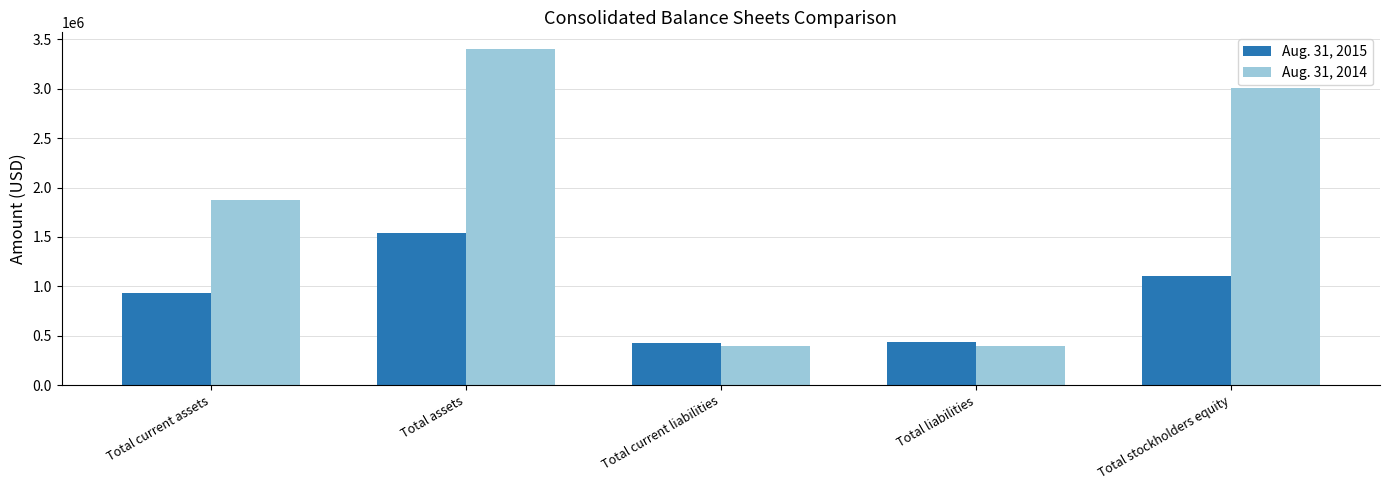

Is the value of Aug. 31, 2015 at Total stockholders equity greater than the value of Aug. 31, 2014 at Total liabilities?

Yes